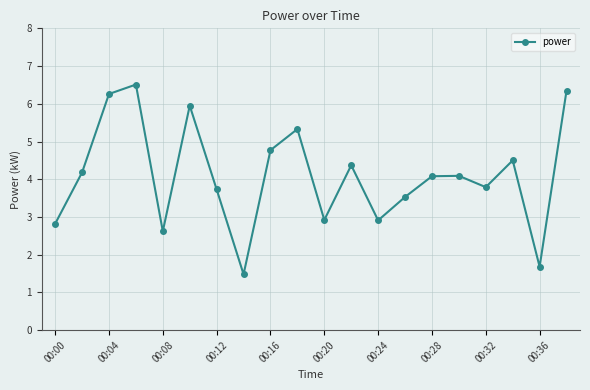

What is the average value?

4.1